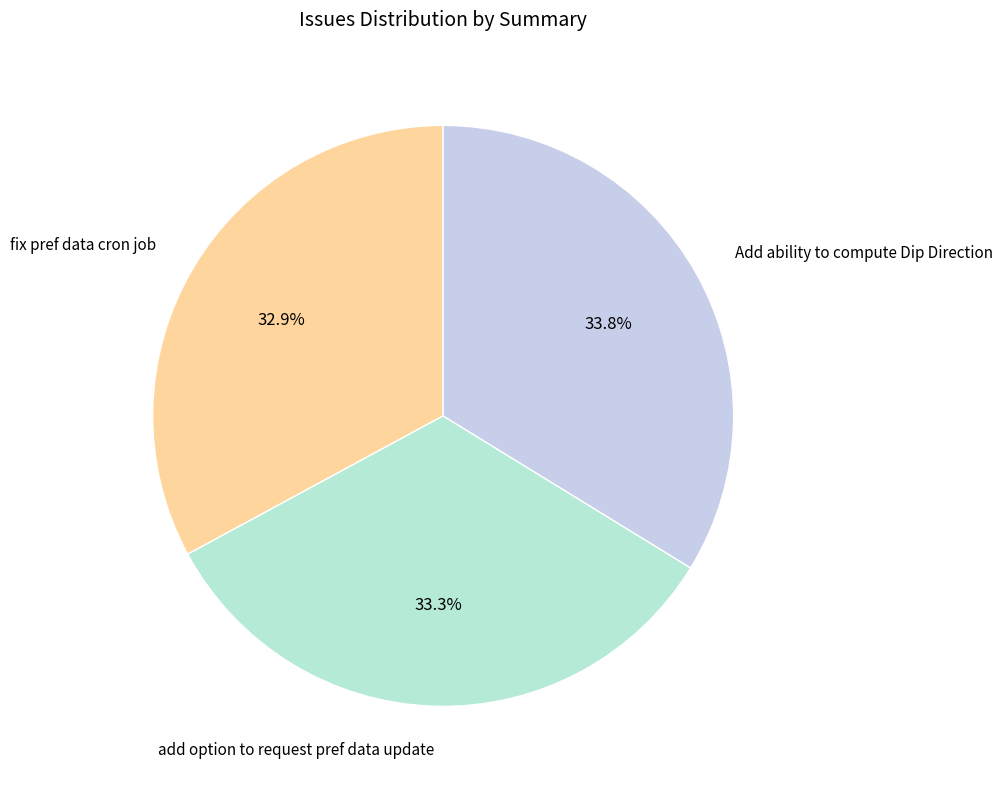

To the nearest percent, what percentage of the pie is fix pref data cron job?

33%